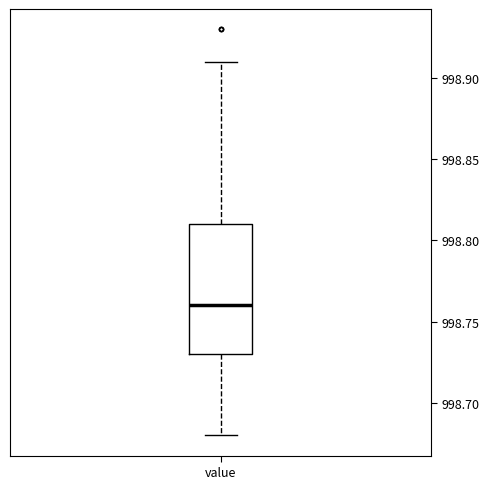

Read this box plot against the y-axis: the position of the median line, the range covered by the box, and the ends of both whiskers. The values are not printed on the chart, so give them approximately, as read against the axis.

median 998.76, box 998.73 to 998.81, whiskers 998.68 to 998.91